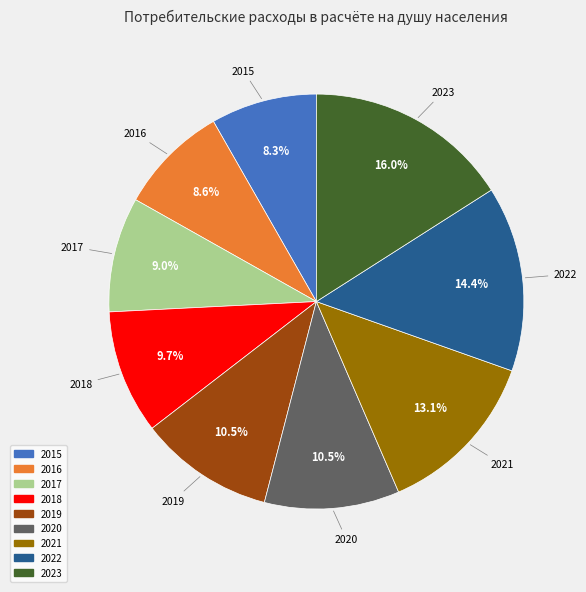

Does 2023 represent more than half of the total?

No